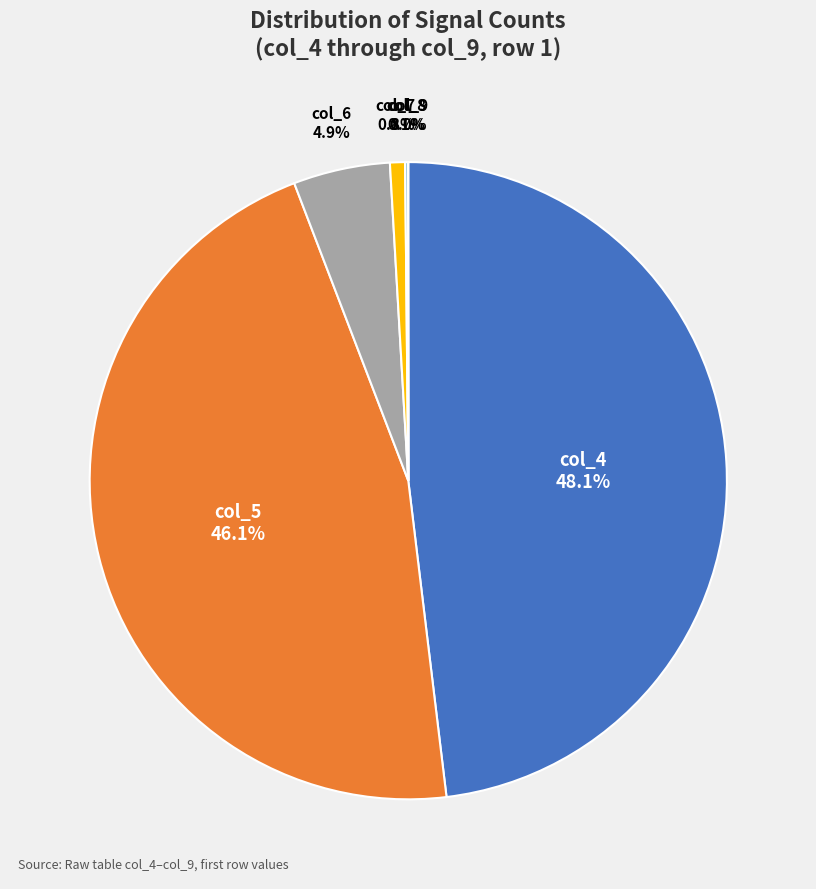

What percentage is NOT represented by col_6?

95.1%